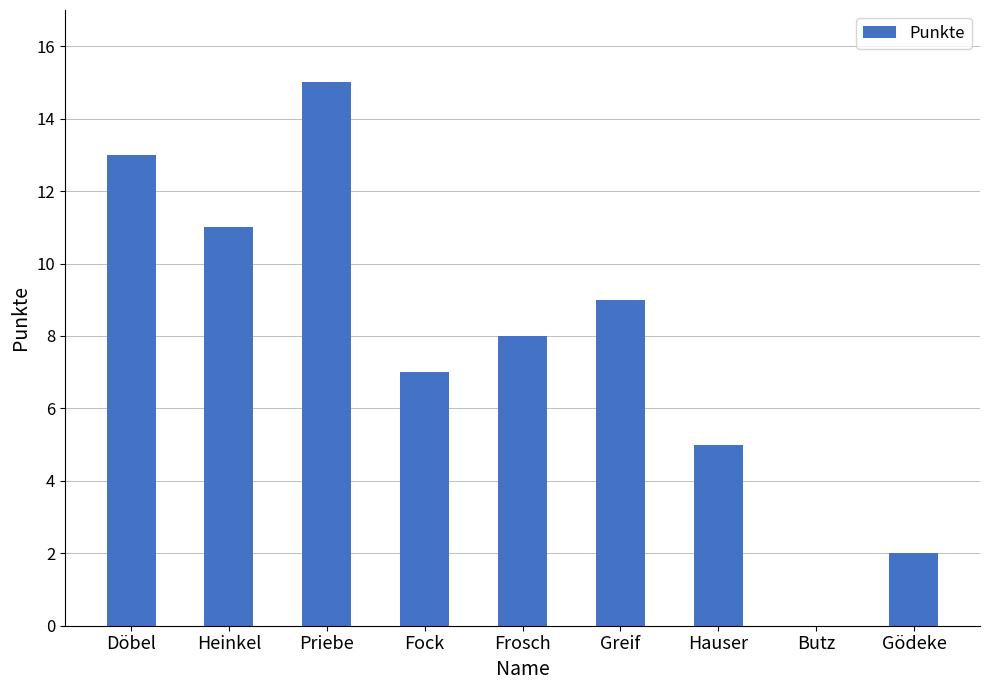

What is the average value?

8